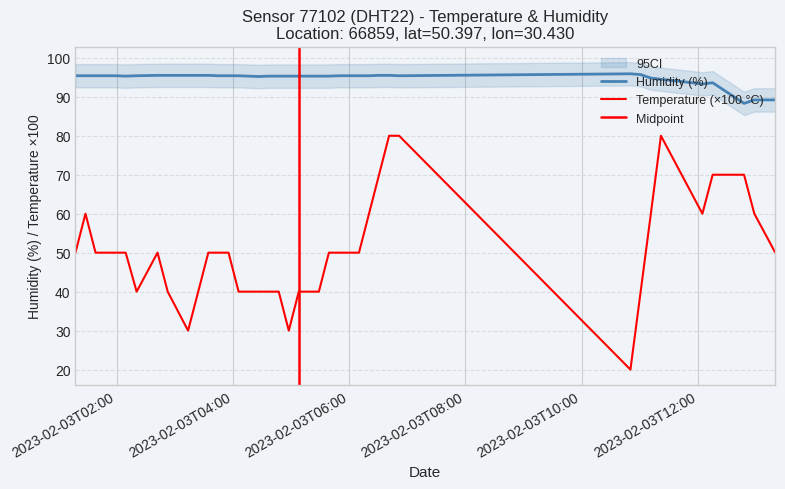

What is the approximate value of humidity at 2023-02-03T04:37:01?

95.3